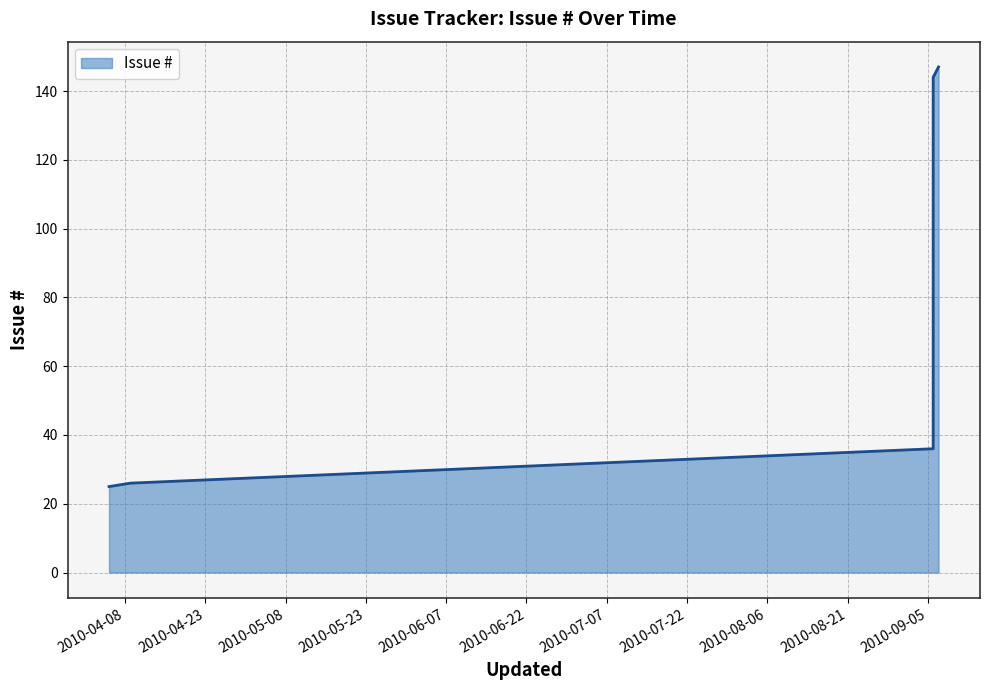

Reading right to left, list all the values displayed in this chart.

147	144	36	26	25